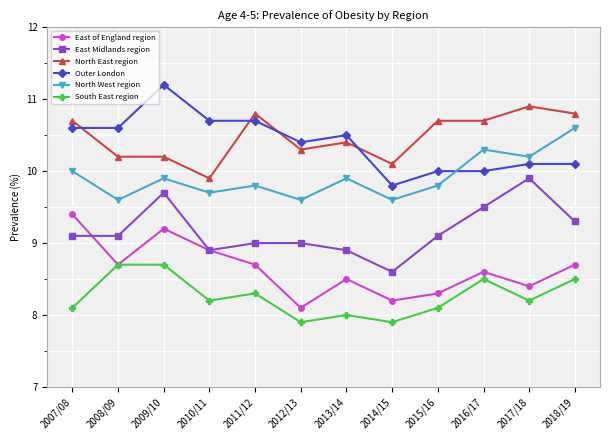

True or false: North West region and South East region cross at least once.

False